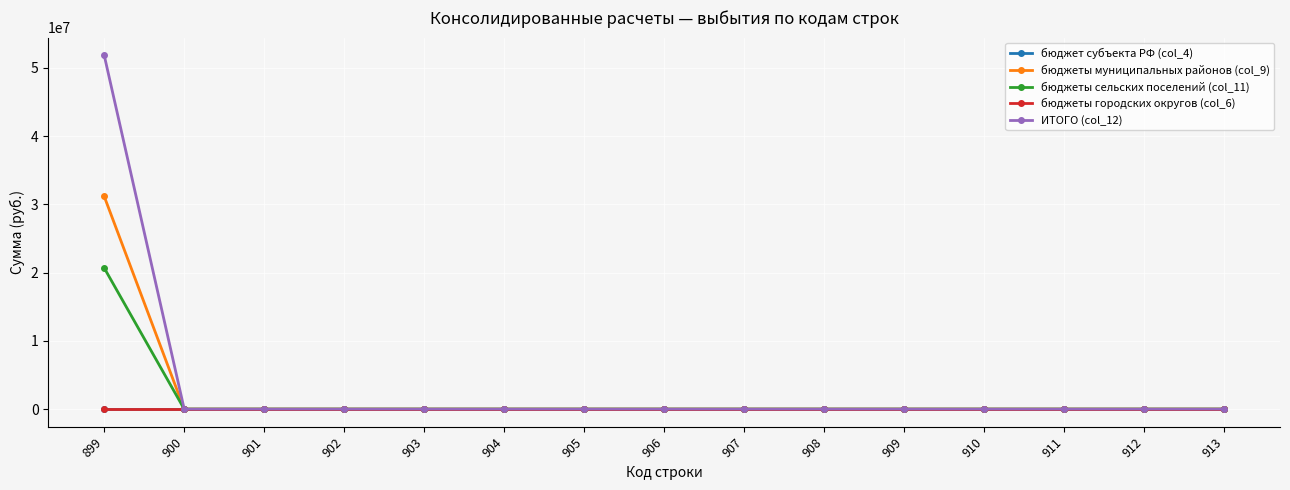

Which category has the highest value across all series?

899